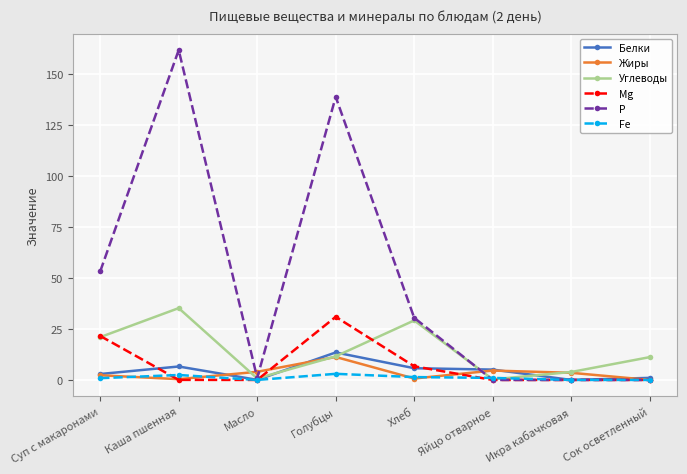

How many lines are shown in the chart?

6